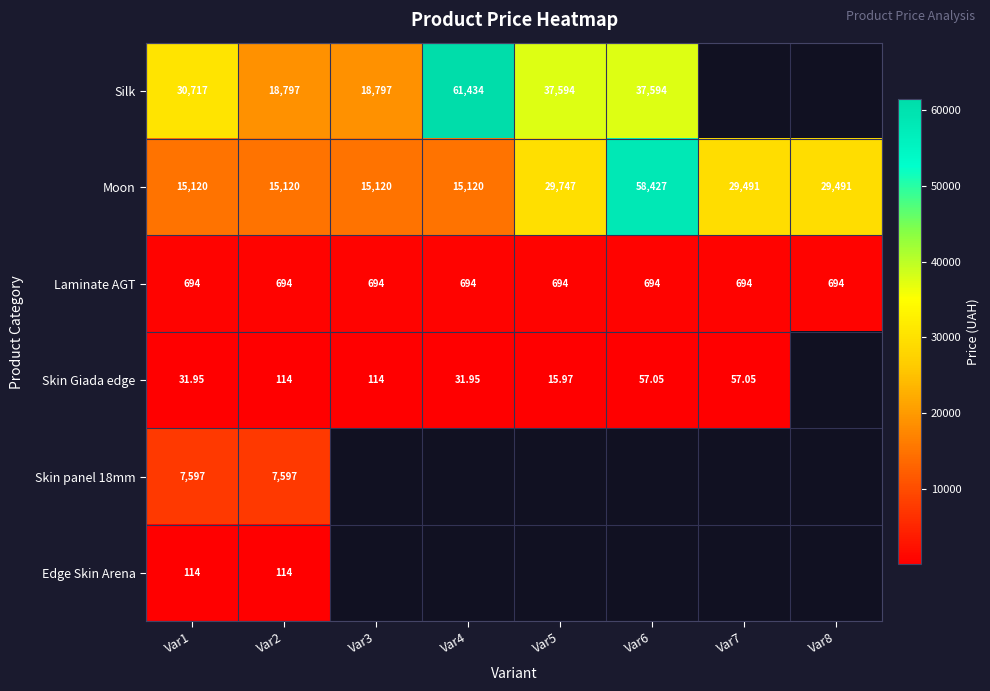

Is the value of Silk at Var5 greater than the value of Laminate AGT at Var4?

Yes